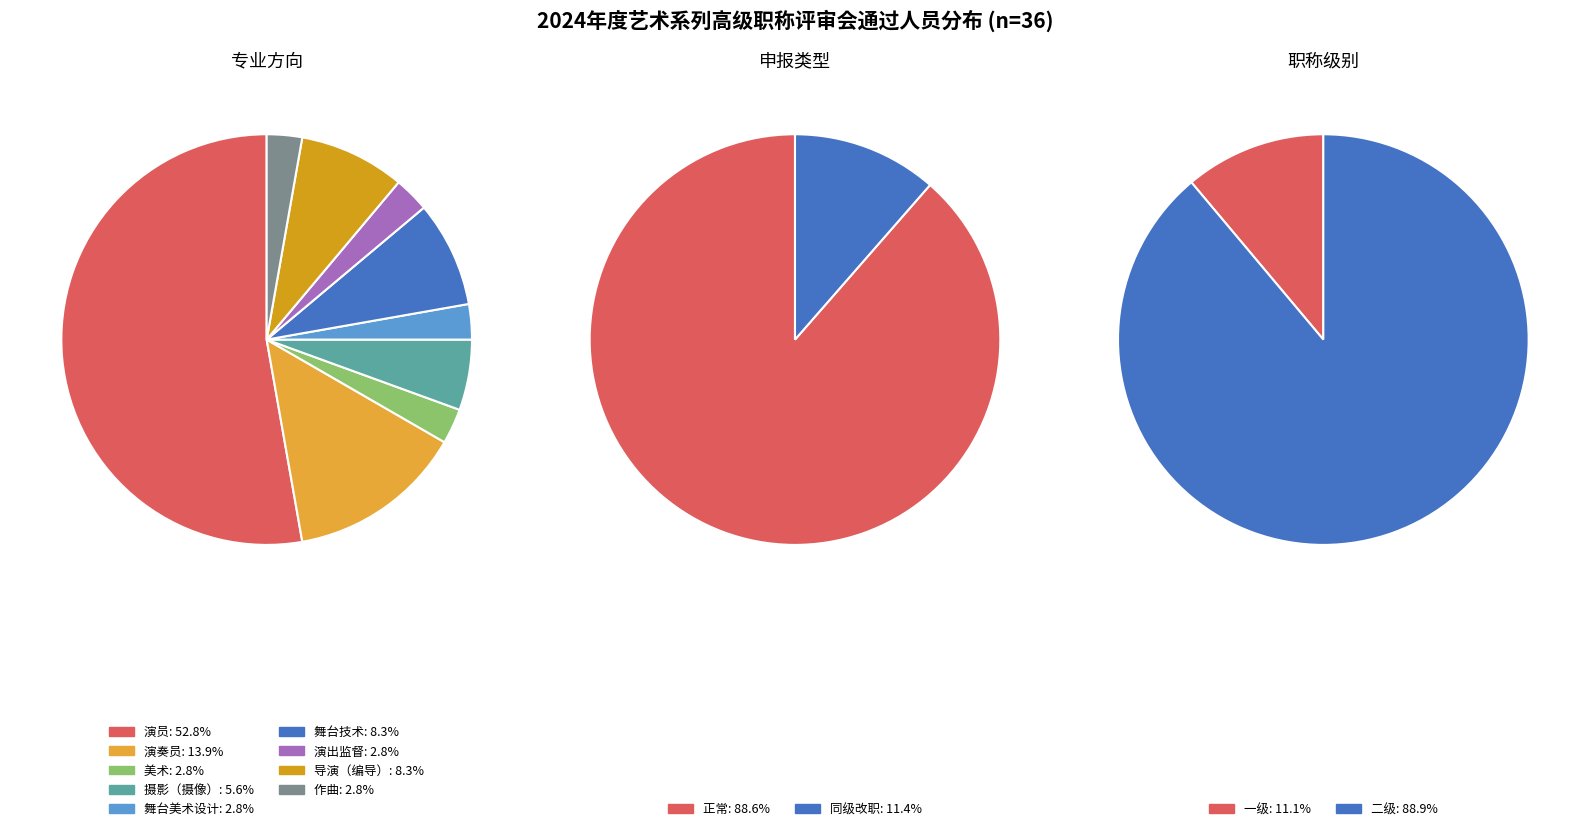

Is it true that 作曲 is 3% of the pie?

True